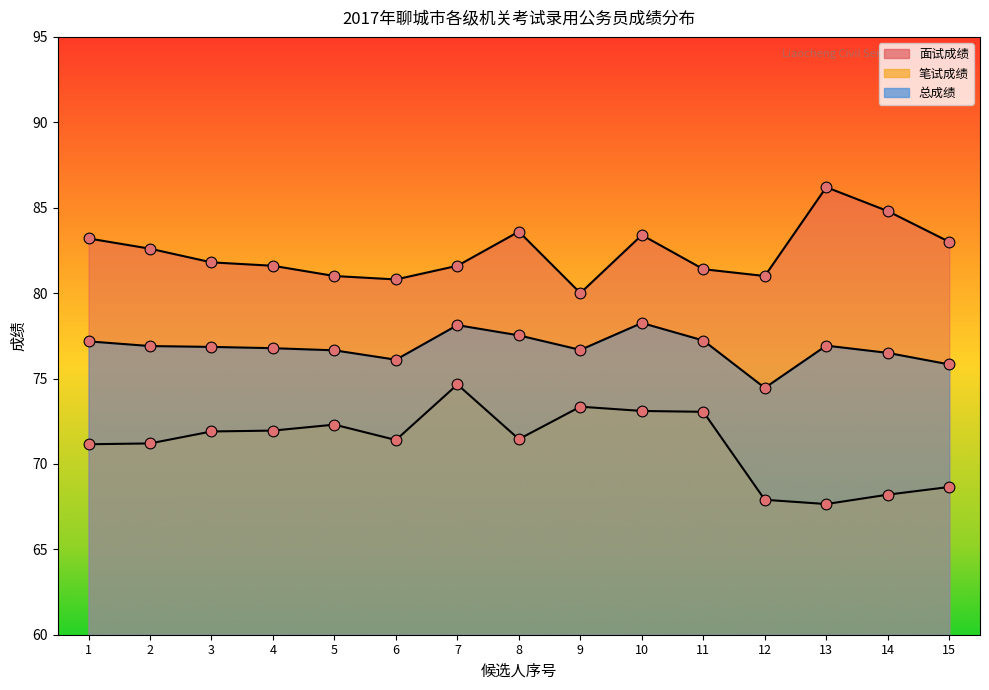

Which series contains the highest Y value?

面试成绩